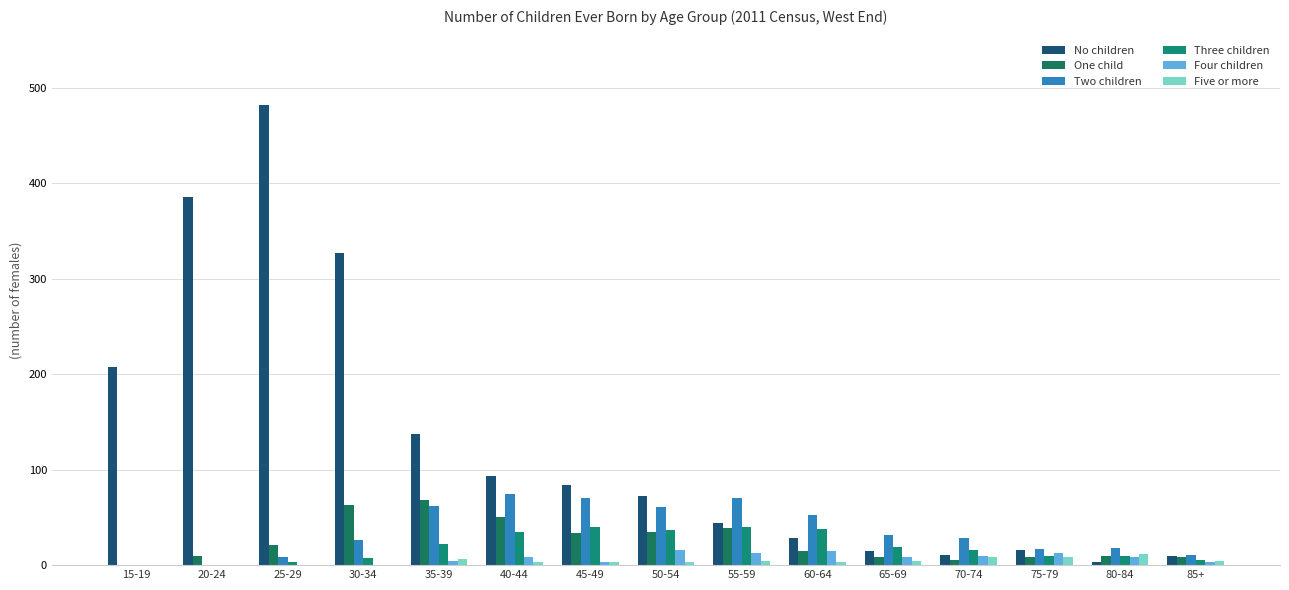

Reading right to left, transcribe all the data shown in this chart.

No children: 85+=10	80-84=3	75-79=16	70-74=11	65-69=15	60-64=28	55-59=44	50-54=72	45-49=84	40-44=93	35-39=137	30-34=327	25-29=482	20-24=385	15-19=207
One child: 85+=8	80-84=10	75-79=9	70-74=5	65-69=8	60-64=15	55-59=39	50-54=35	45-49=34	40-44=50	35-39=68	30-34=63	25-29=21	20-24=10	15-19=0
Two children: 85+=11	80-84=18	75-79=17	70-74=28	65-69=32	60-64=52	55-59=70	50-54=61	45-49=70	40-44=74	35-39=62	30-34=26	25-29=8	20-24=0	15-19=0
Three children: 85+=5	80-84=10	75-79=10	70-74=16	65-69=19	60-64=38	55-59=40	50-54=37	45-49=40	40-44=35	35-39=22	30-34=7	25-29=3	20-24=0	15-19=0
Four children: 85+=3	80-84=9	75-79=13	70-74=10	65-69=9	60-64=15	55-59=13	50-54=16	45-49=3	40-44=9	35-39=4	30-34=0	25-29=0	20-24=0	15-19=0
Five or more: 85+=4	80-84=12	75-79=9	70-74=8	65-69=4	60-64=3	55-59=4	50-54=3	45-49=3	40-44=3	35-39=6	30-34=0	25-29=0	20-24=0	15-19=0